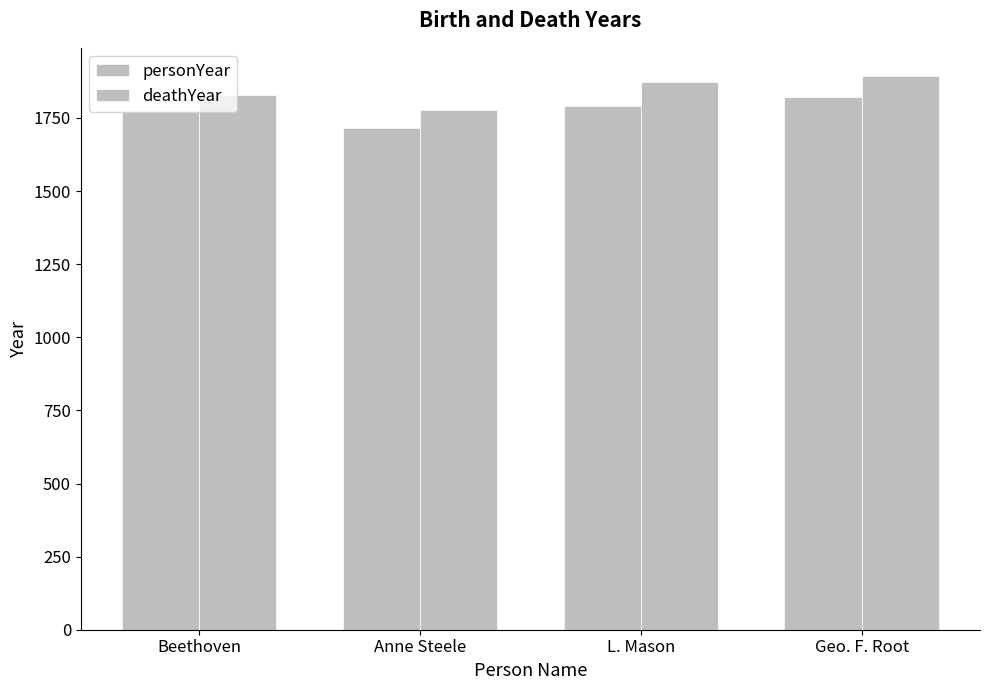

What is the lowest value of the deathYear series?

1778